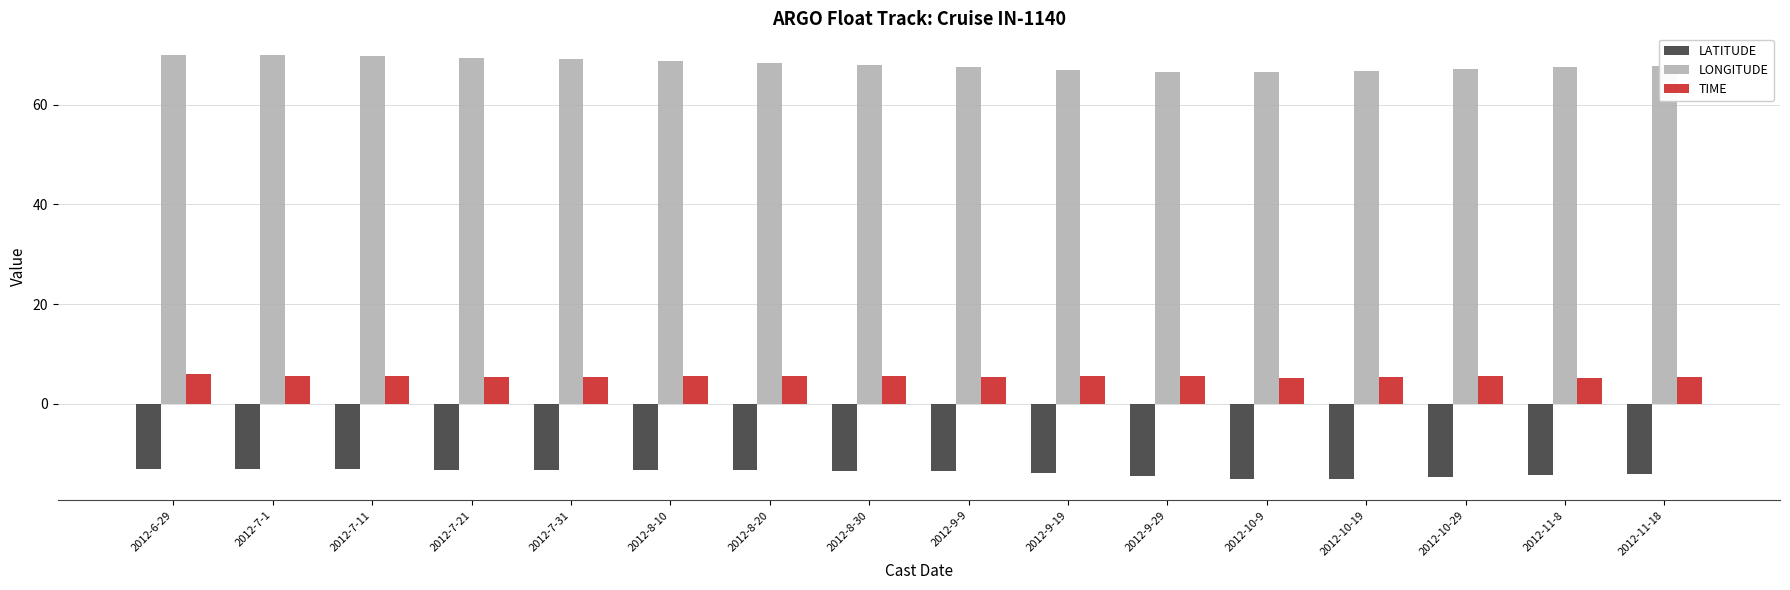

What is the difference between the maximum and second lowest values in the LATITUDE series?

2.1